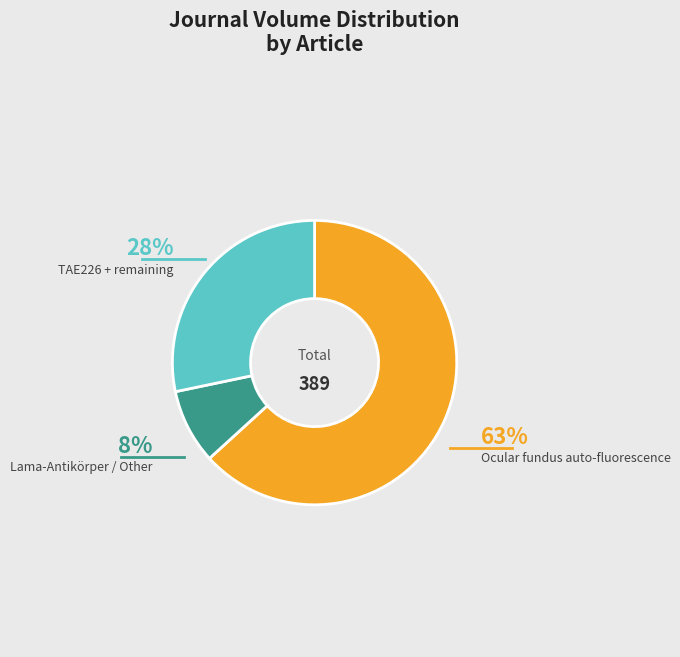

Is there any slice that represents more than half of the pie?

Yes